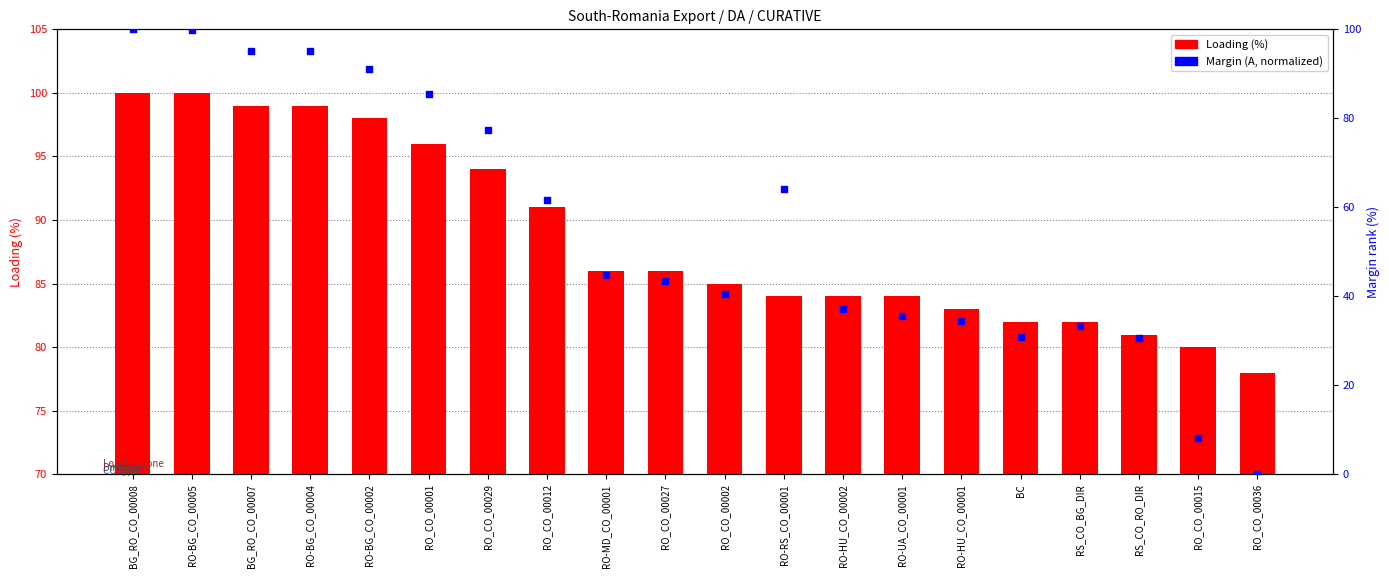

At which category is the sum across all series the highest?

BG_RO_CO_00008